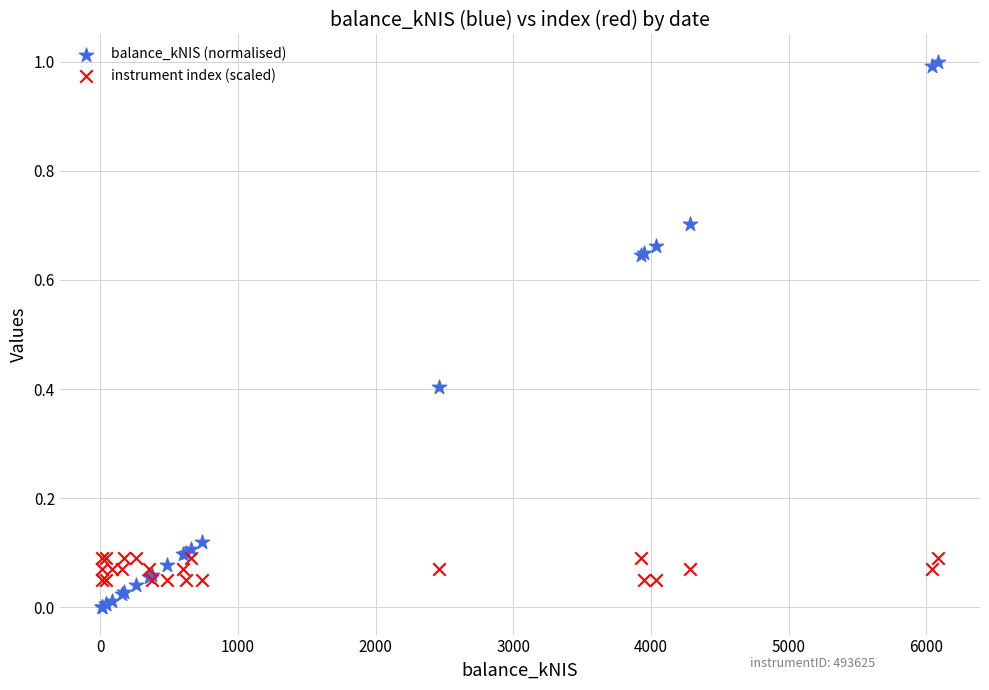

Which series has the widest spread of Y values?

balance_kNIS (normalised)